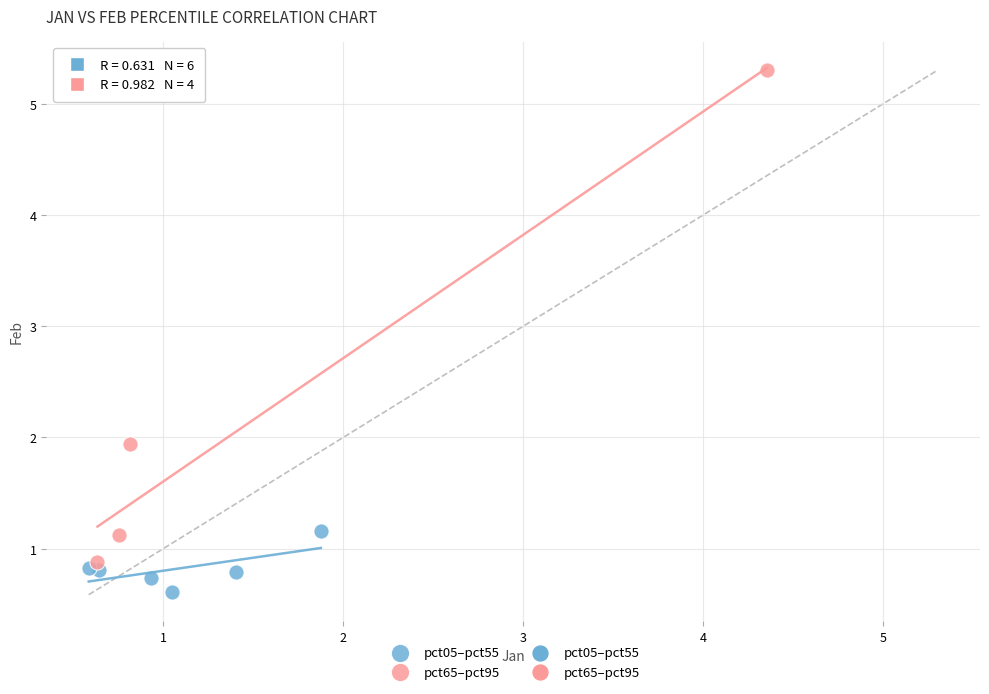

Which series reaches the minimum Y coordinate?

pct05–pct55